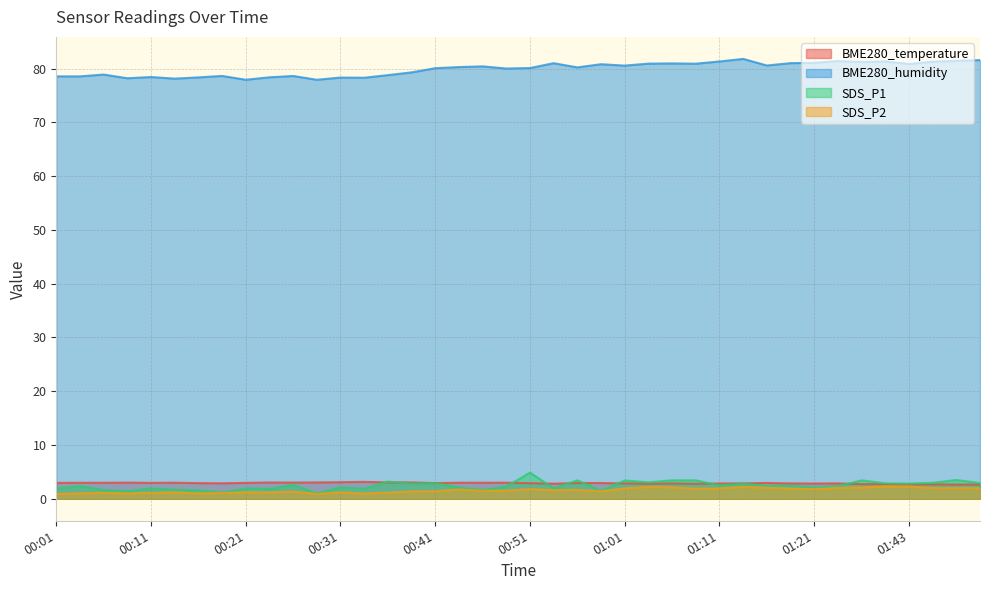

At which category does the chart reach its minimum across all series?

00:01